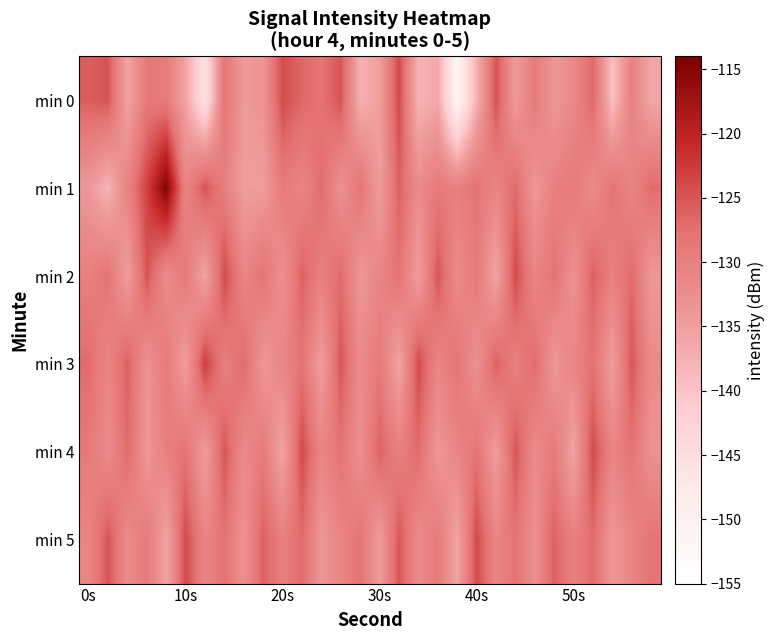

What is the greatest value displayed?

-114.8